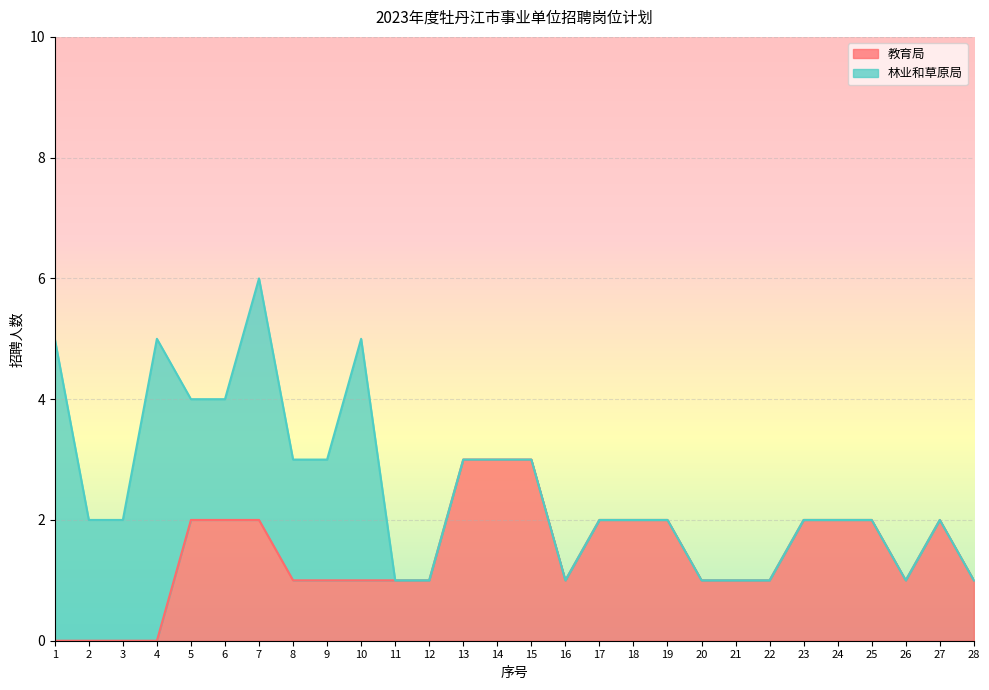

What is the sum of all values?

40